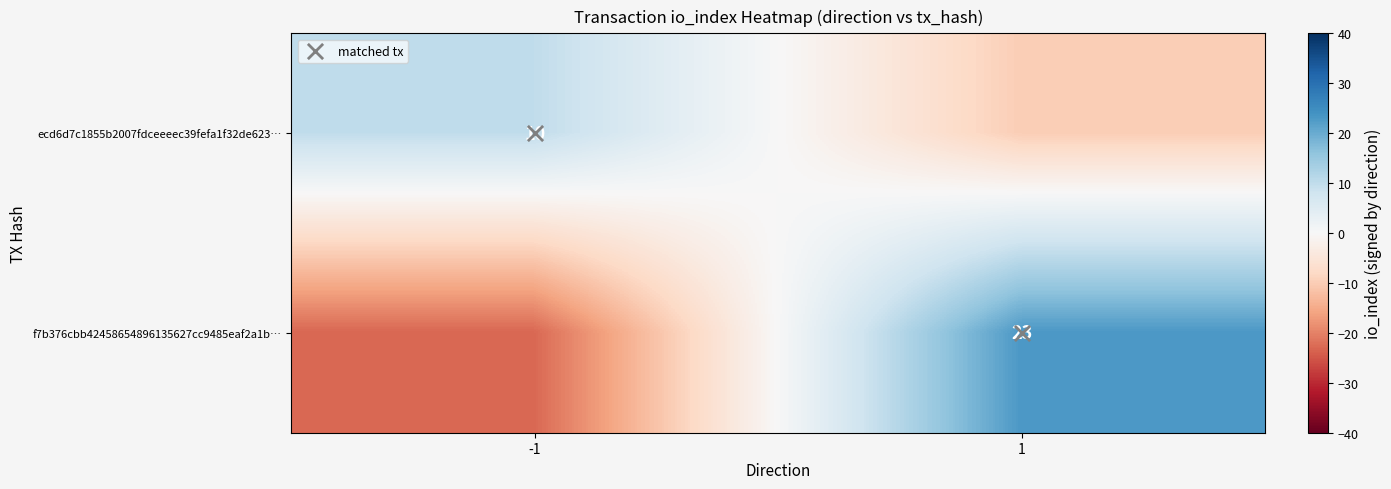

Which series has the widest spread of values?

f7b376cbb42458654896135627cc9485eaf2a1b…